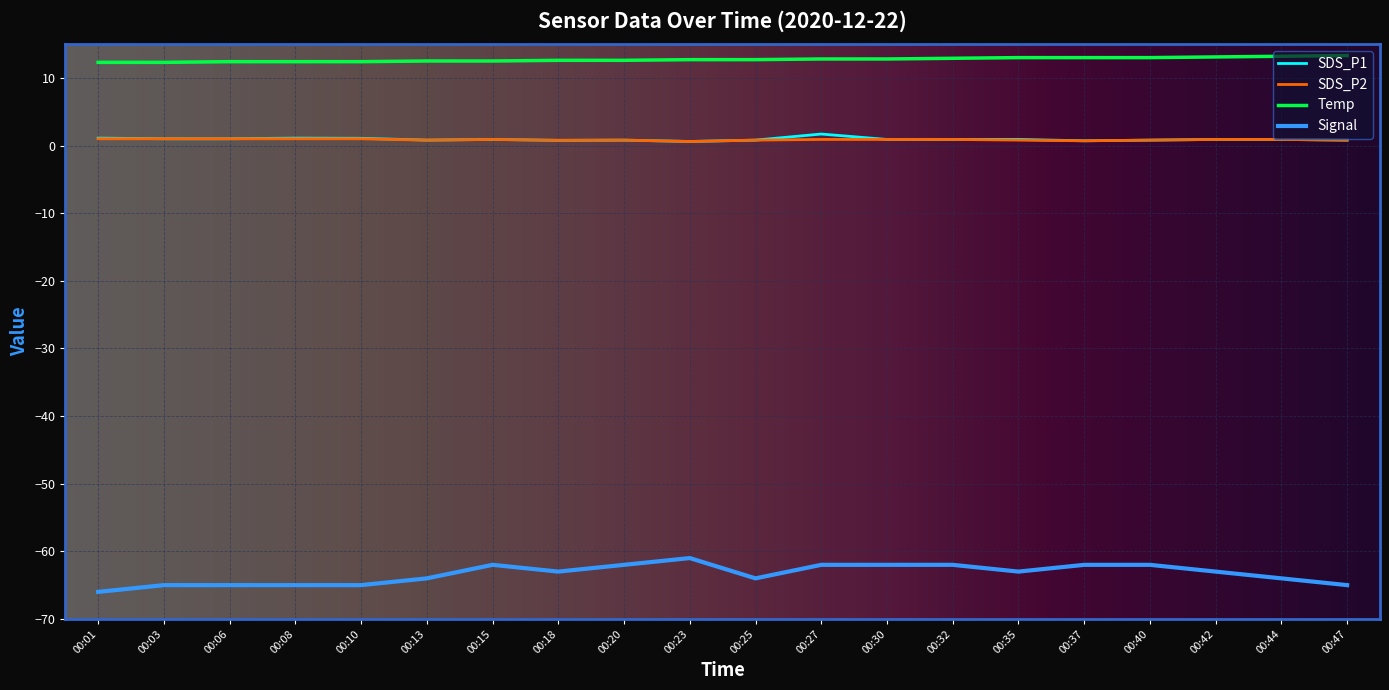

Which series has the largest range (max minus min)?

Signal